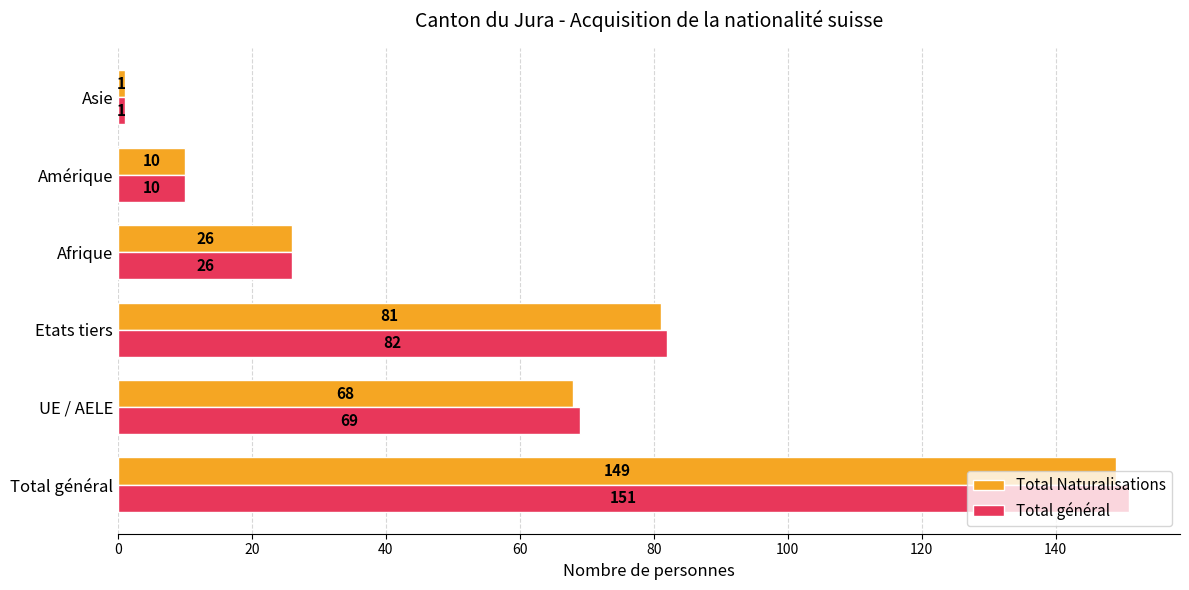

What is the maximum value for Total général?

151